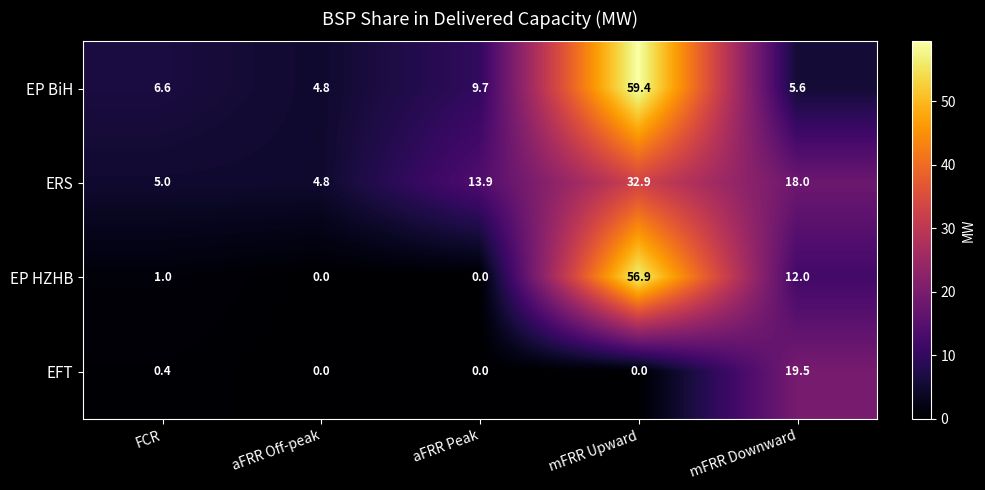

How many categories are shown in the chart?

5